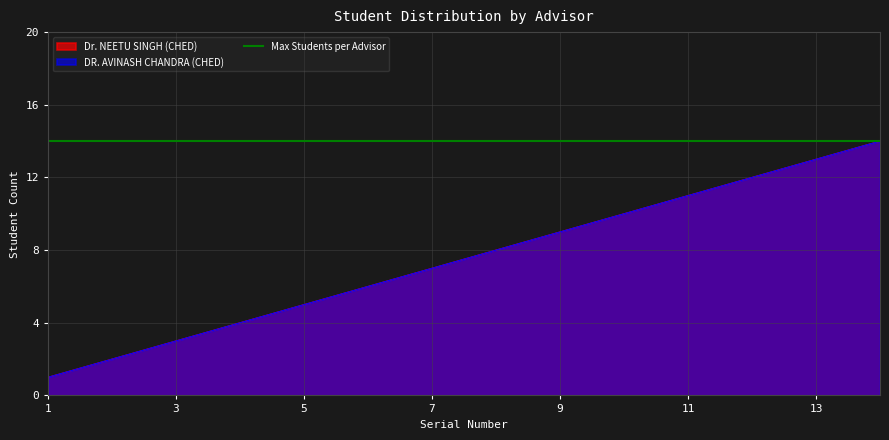

True or false: Dr. NEETU SINGH (CHED) and DR. AVINASH CHANDRA (CHED) cross at least once.

False